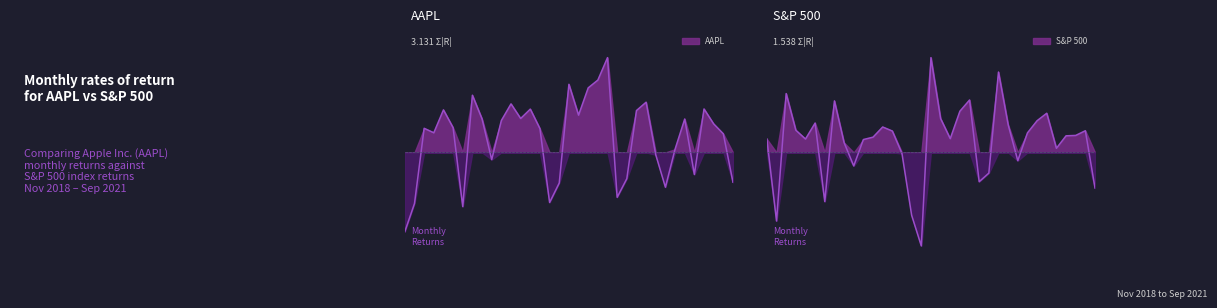

True or false: R(AAPL, t) has a value of 0.1 at 2019-12.

True